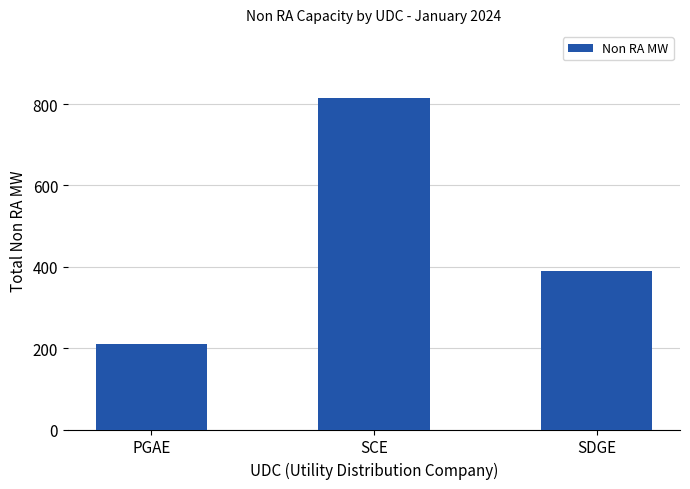

Count the number of values greater than 388.

2